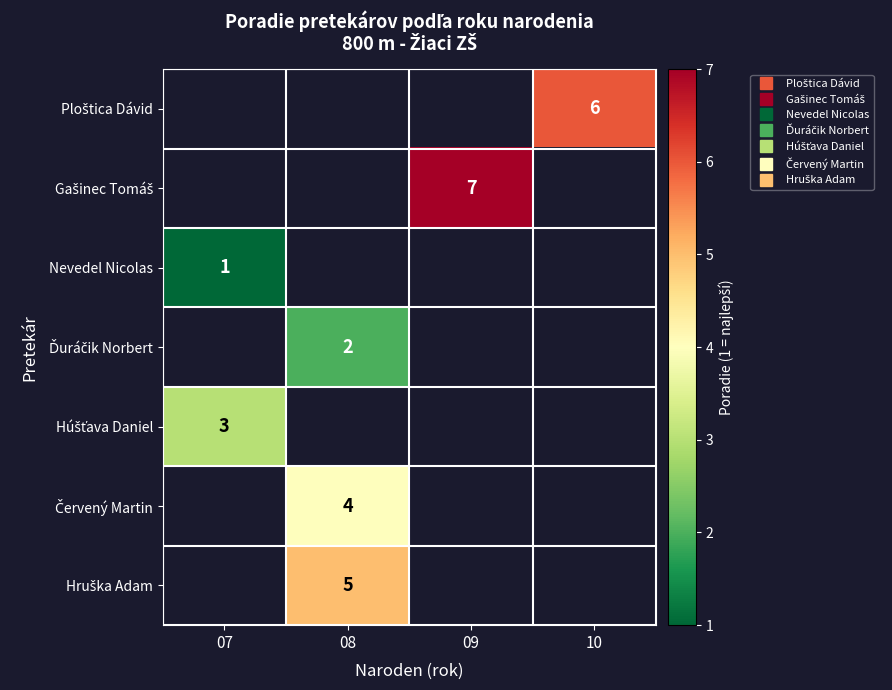

Is the value of Hruška Adam at 09 greater than the value of Nevedel Nicolas at 08?

No